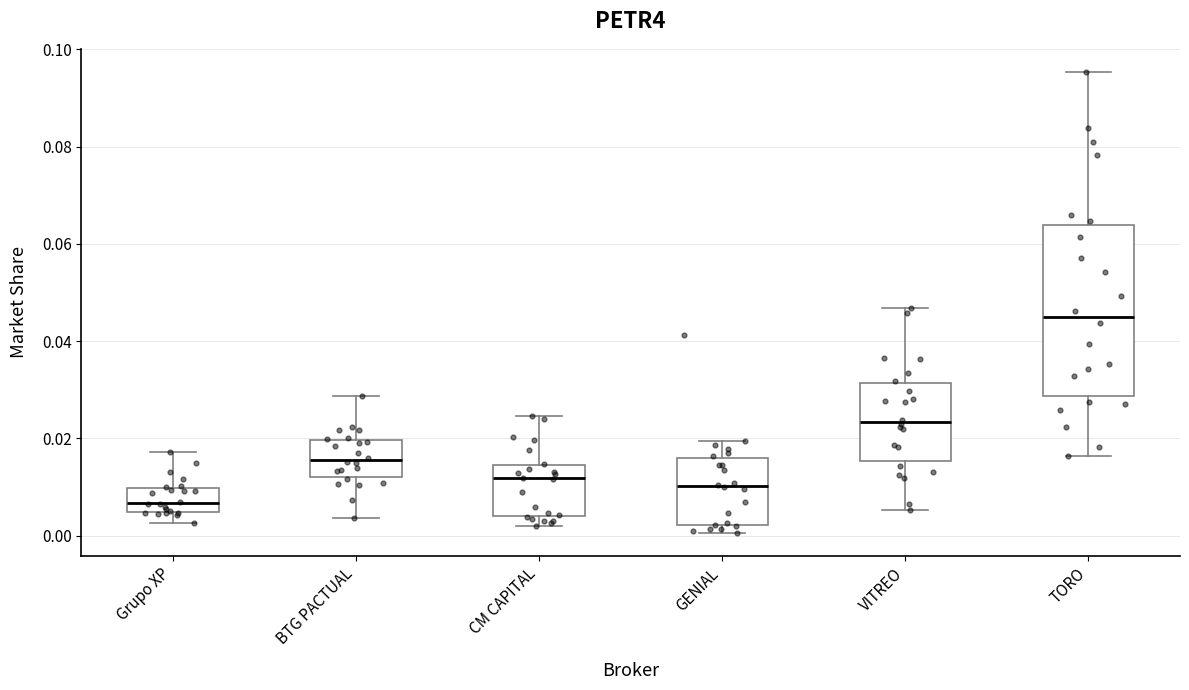

Which box is the tallest, from its lower edge to its upper edge?

TORO